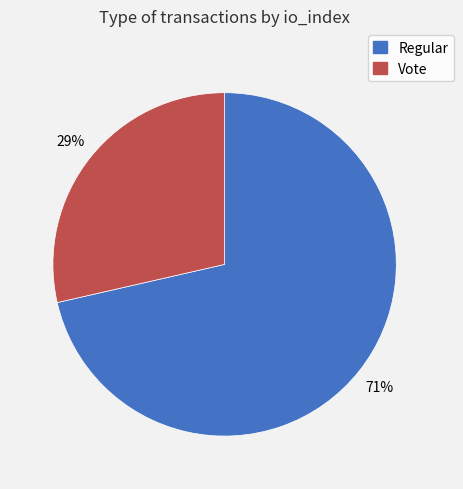

To the nearest percent, what is the combined percentage of Regular and Vote?

100%